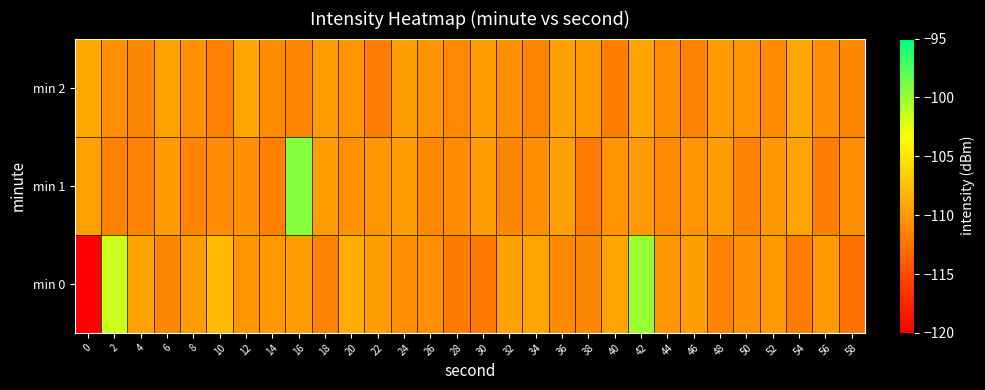

At 4, list the series in order from largest to smallest.

min 0, min 2, min 1